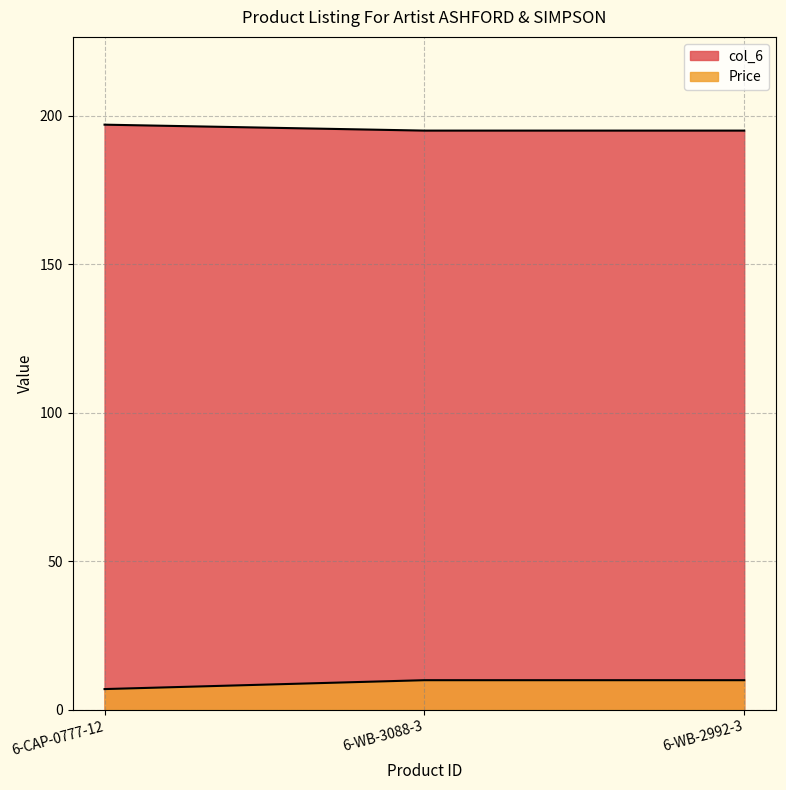

Does the chart display data point markers on the line(s)?

No